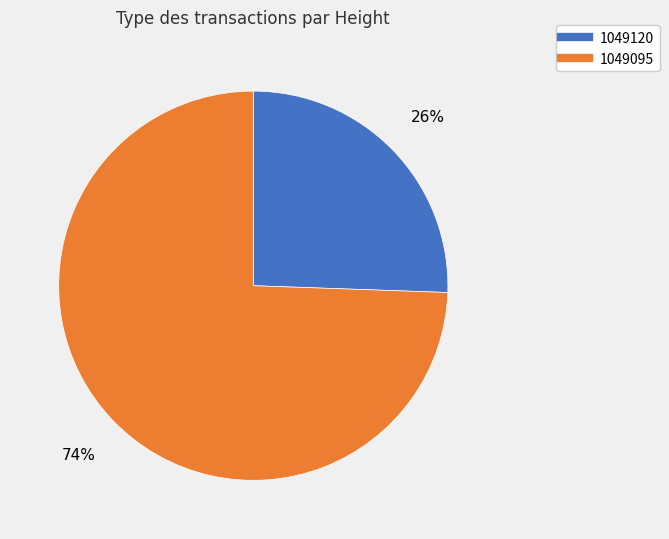

Which category has the smallest portion of the pie?

1049120